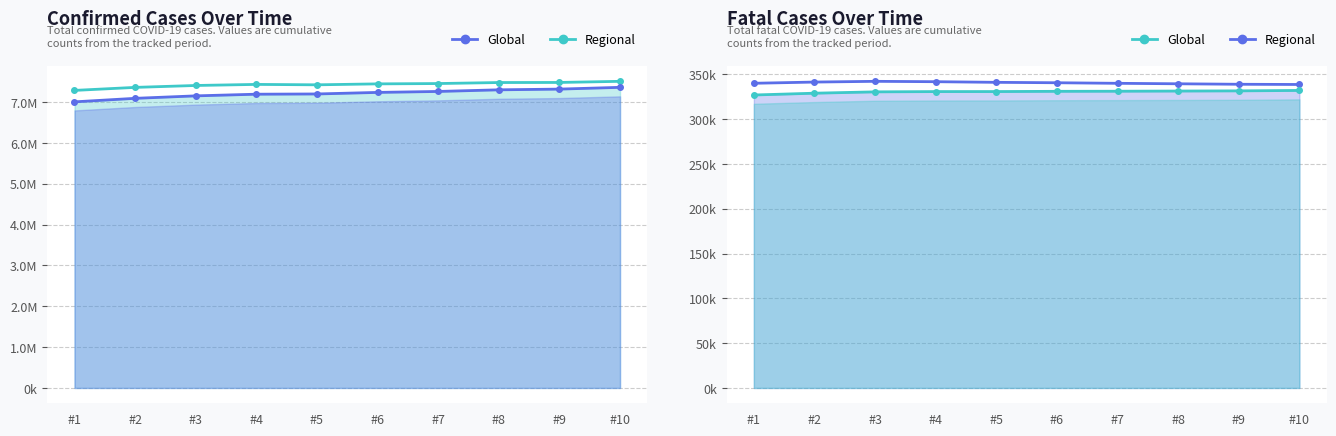

Is it true that Regional equals 111029.6 at #9?

False